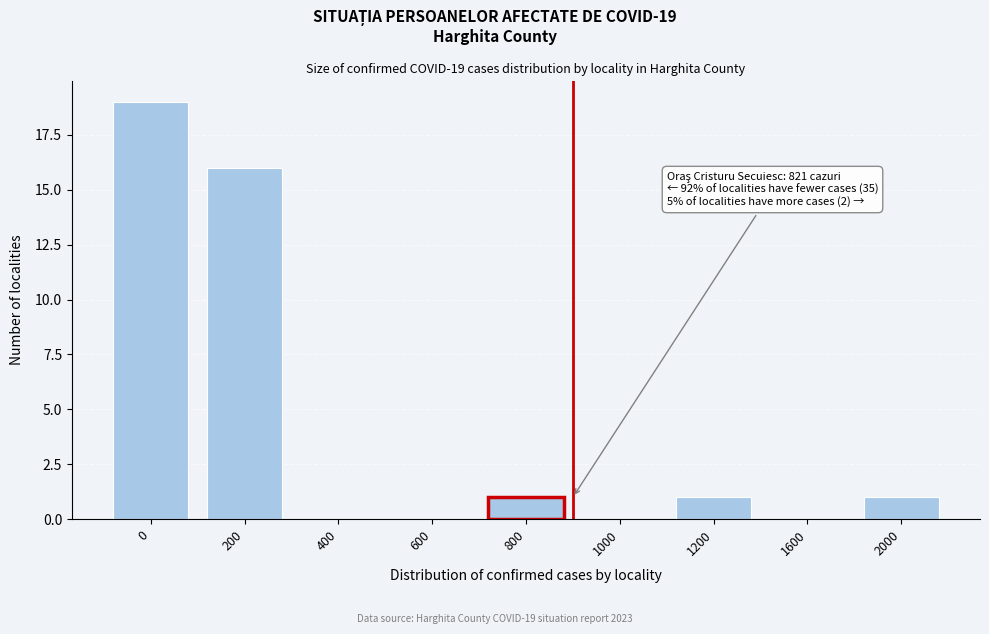

Reading right to left, transcribe all the data shown in this chart.

2000=1	1600=0	1200=1	1000=0	800=1	600=0	400=0	200=16	0=19